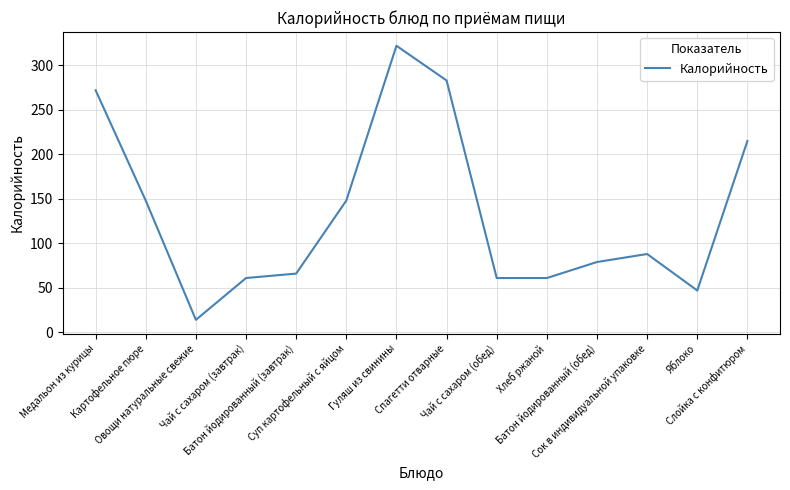

What is the smallest value displayed?

14